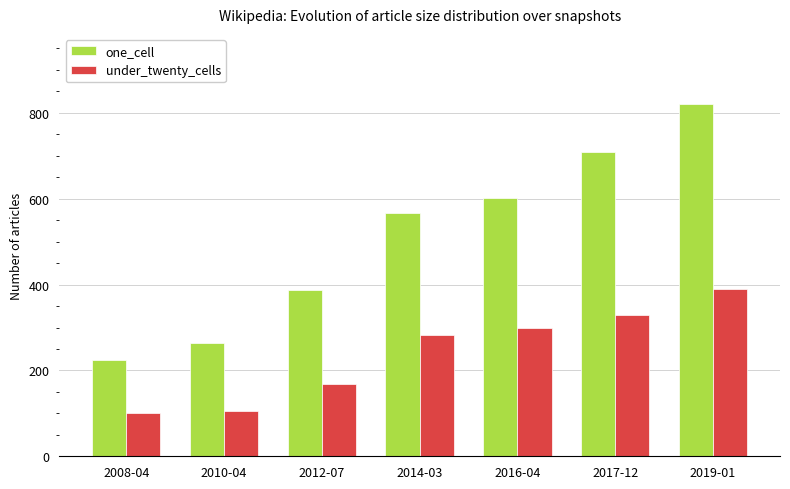

How many bars are there in total?

14